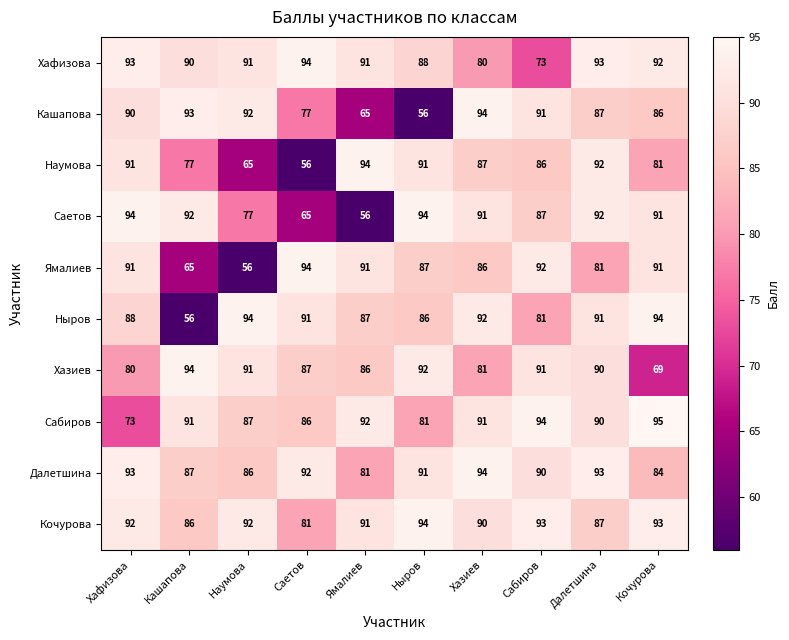

What is the total value across all series at Сабиров?

878